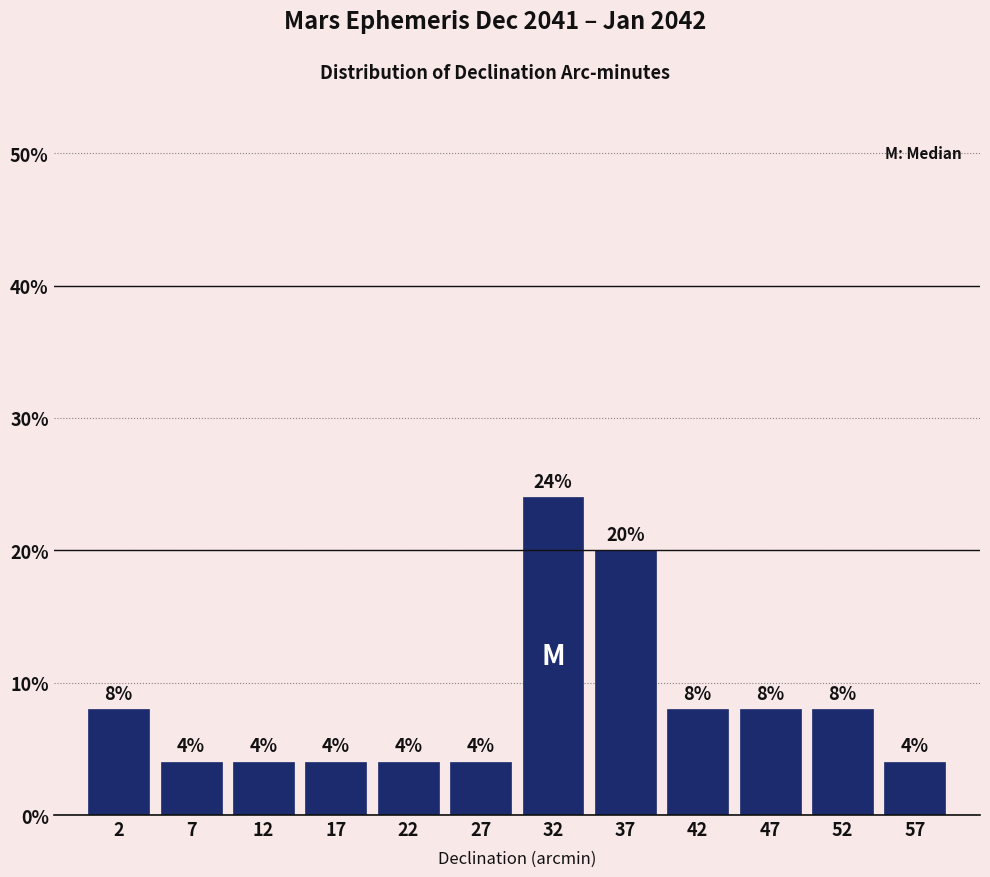

How tall is the bar that spans 15 to 20 on the x-axis?

4